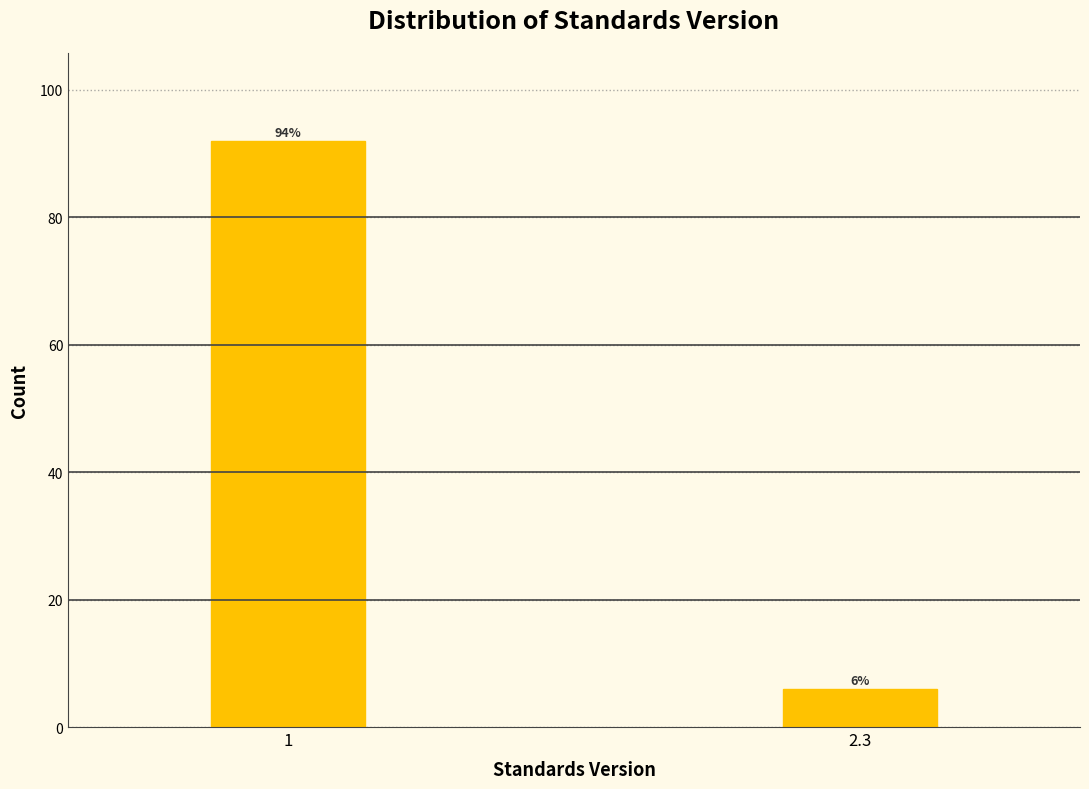

Reading right to left, extract all data points from this chart.

2.3=6	1=92